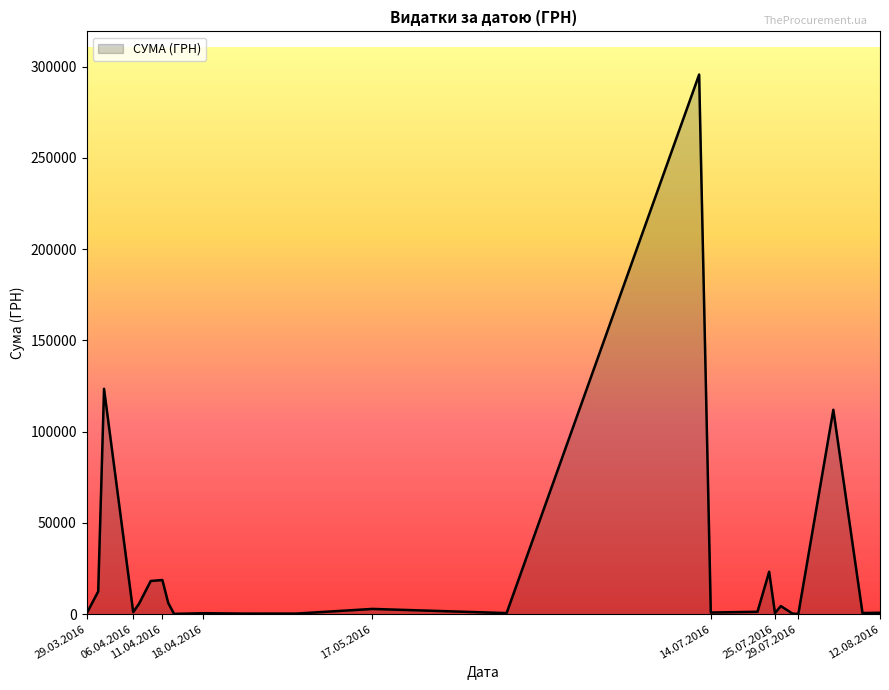

Does the chart display data point markers on the line(s)?

No